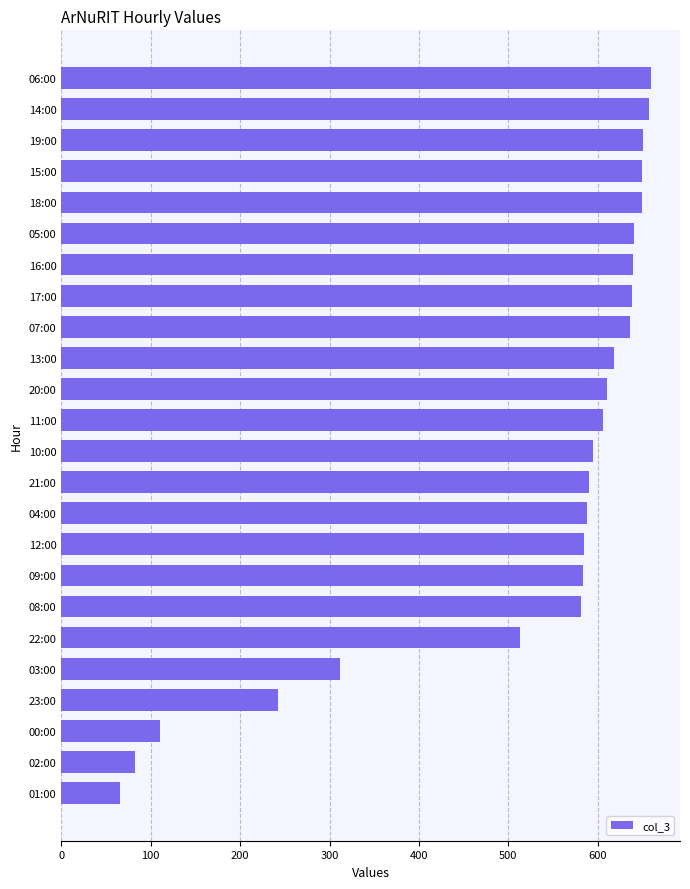

The chart shows a value of 391 at 04:00. True or false?

False